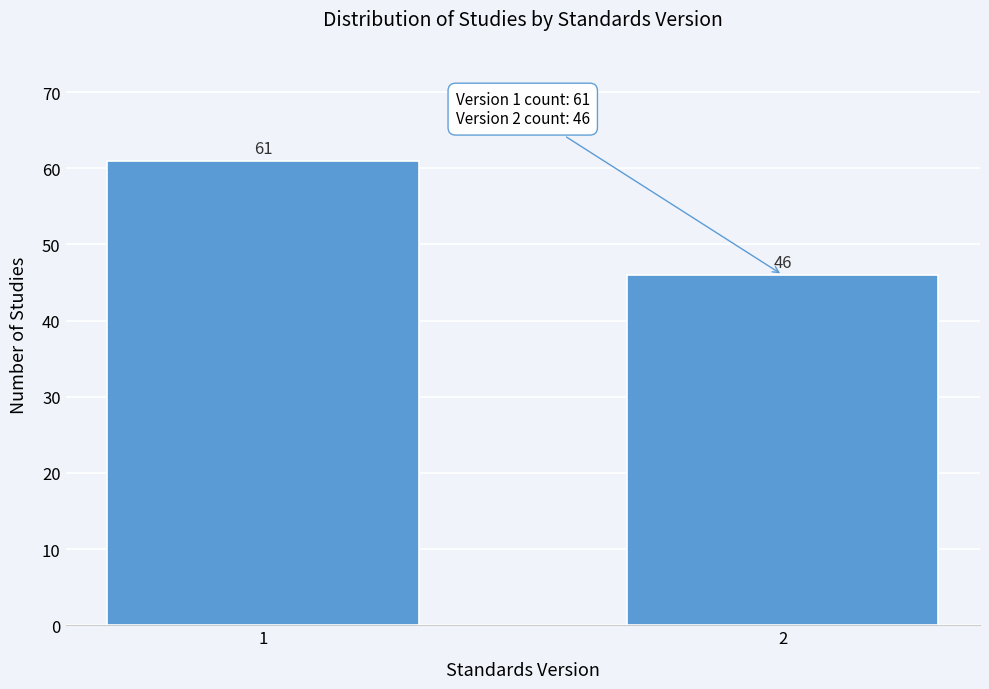

Reading left to right, transcribe all the data shown in this chart.

1=61	2=46